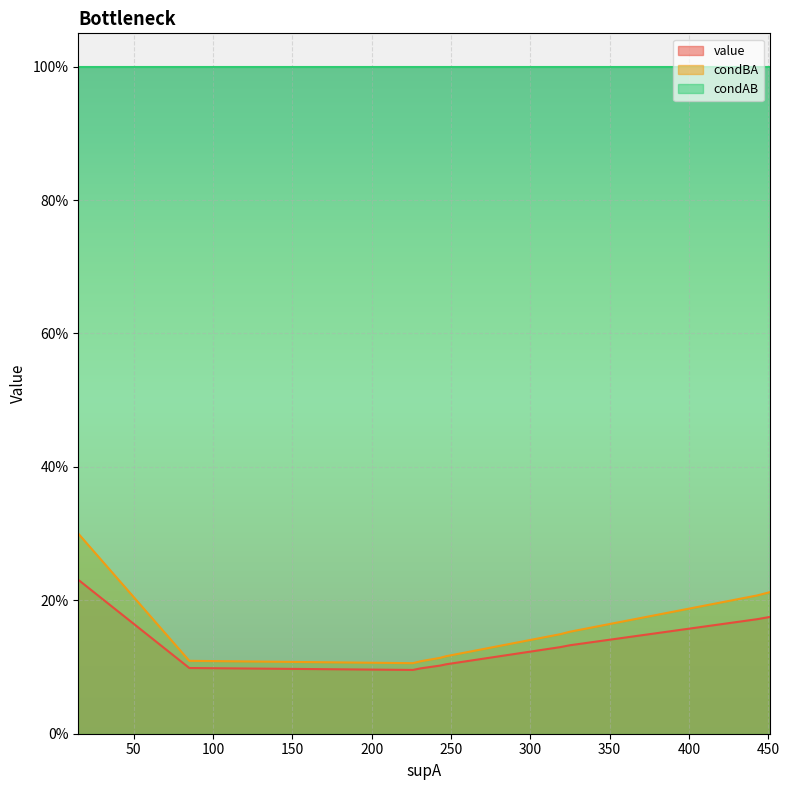

True or false: condBA and value intersect in this chart.

False